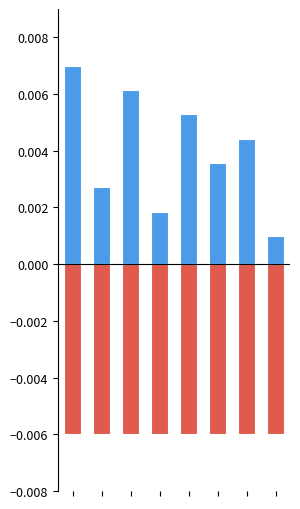

Count the number of data series in this chart.

2